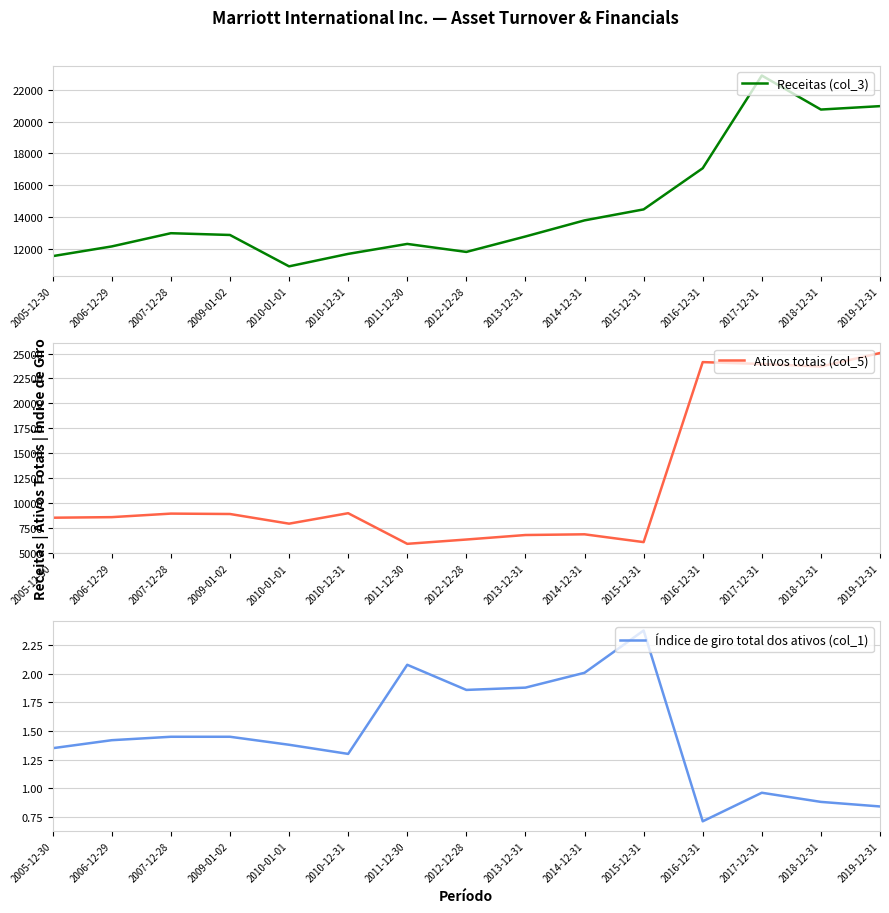

List the labels in order of Índice de giro total dos ativos (col_1) value, smallest first.

2016-12-31, 2019-12-31, 2018-12-31, 2017-12-31, 2010-12-31, 2005-12-30, 2010-01-01, 2006-12-29, 2007-12-28, 2009-01-02, 2012-12-28, 2013-12-31, 2014-12-31, 2011-12-30, 2015-12-31